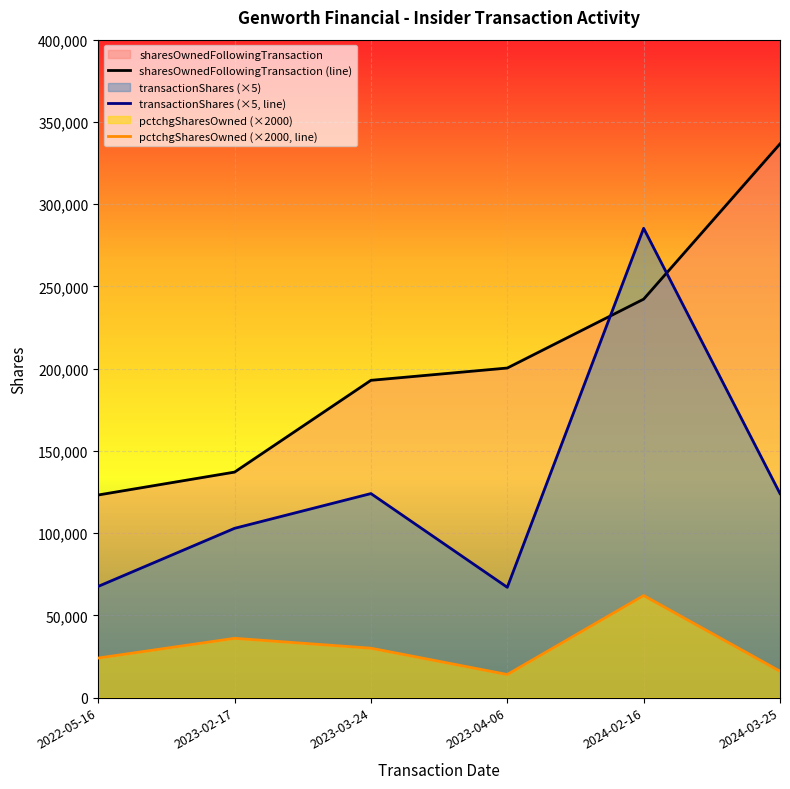

True or false: pctchgSharesOwned (×2000, line) and transactionShares (×5, line) cross at least once.

False